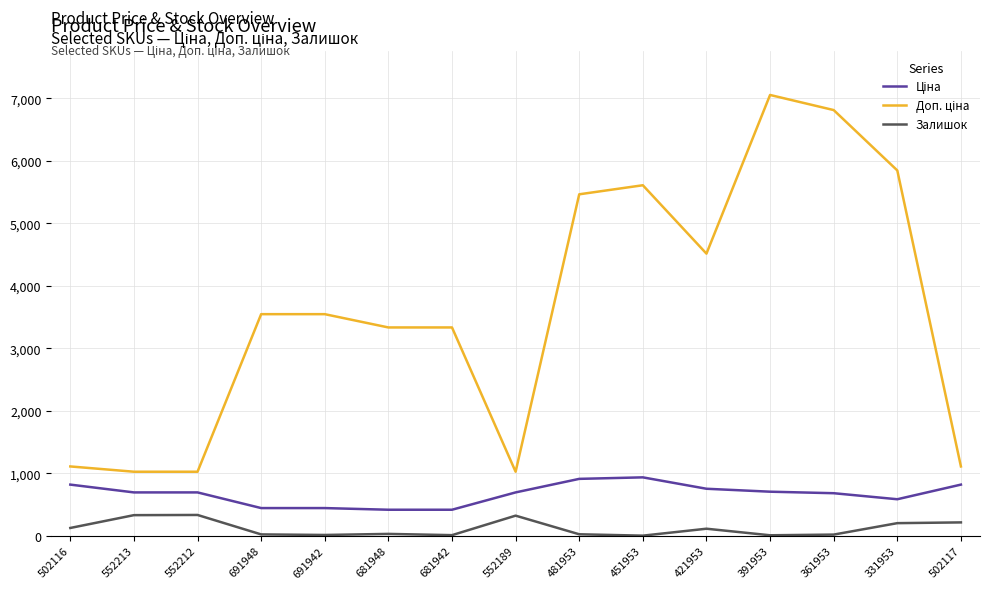

The value of Залишок at 552189 is 322.0. True or false?

True